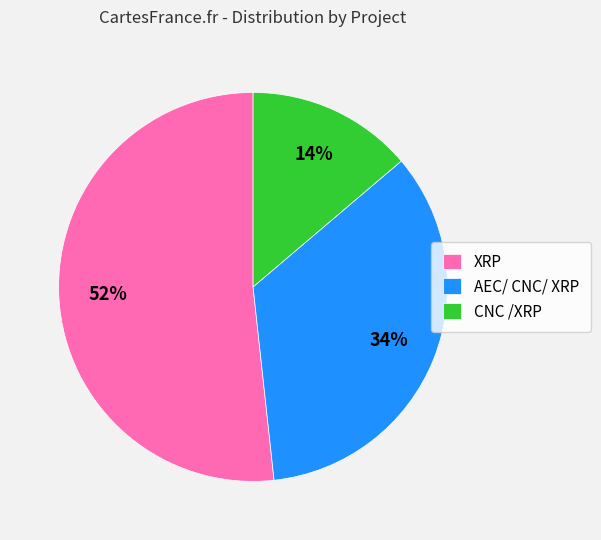

To the nearest percent, what is the average slice percentage?

33%